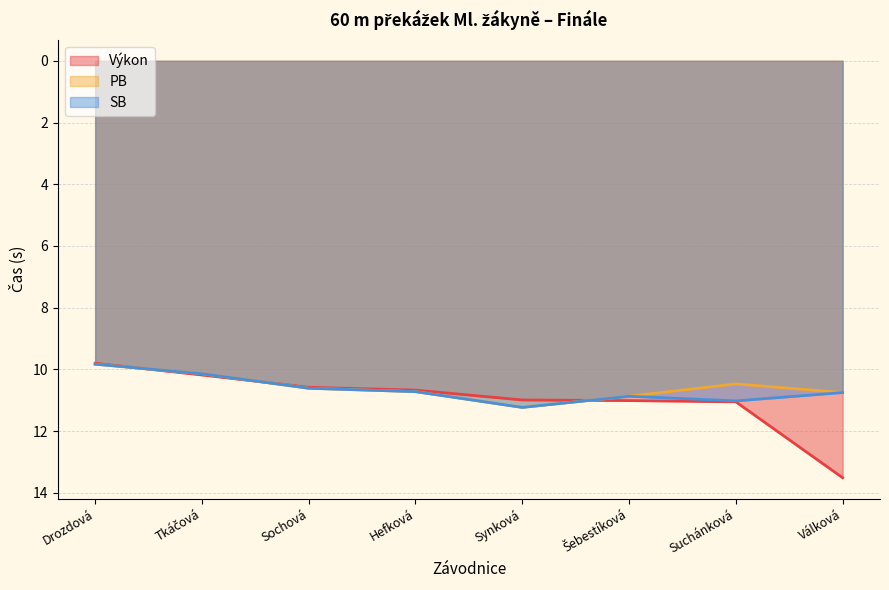

What is the difference between the maximum and minimum values in the Výkon series?

3.7